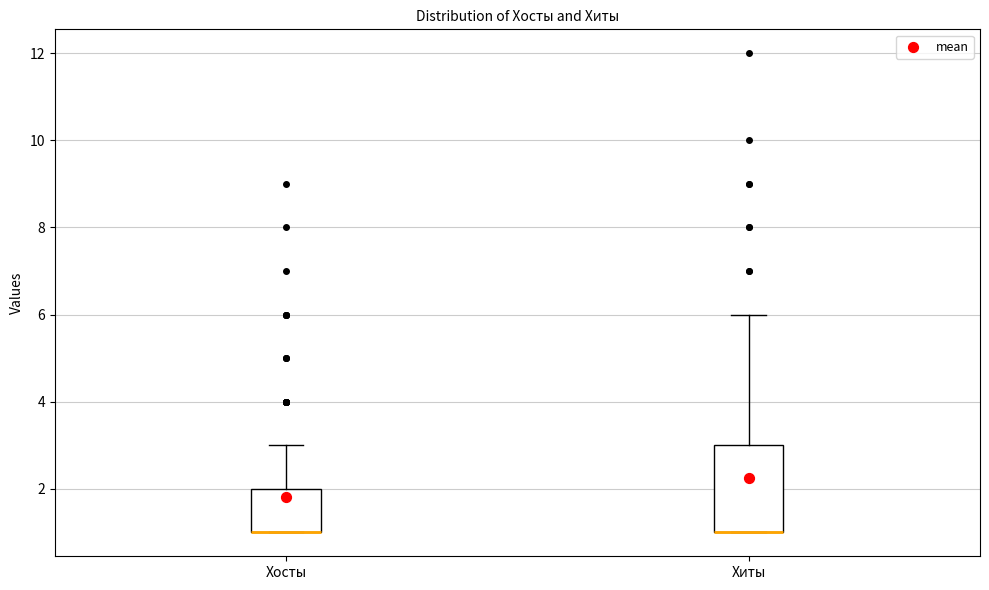

Where is the upper edge of the box for Хиты on the y-axis? The values are not printed on the chart, so give them approximately, as read against the axis.

3